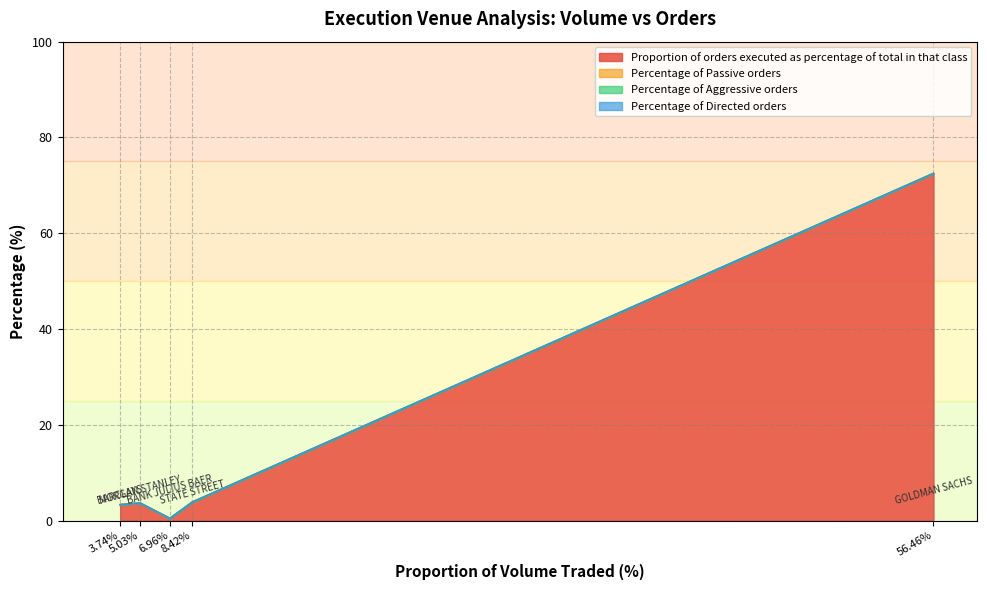

Between STATE STREET and BARCLAYS, which series saw the biggest shift?

Proportion of orders executed as percentage of total in that class